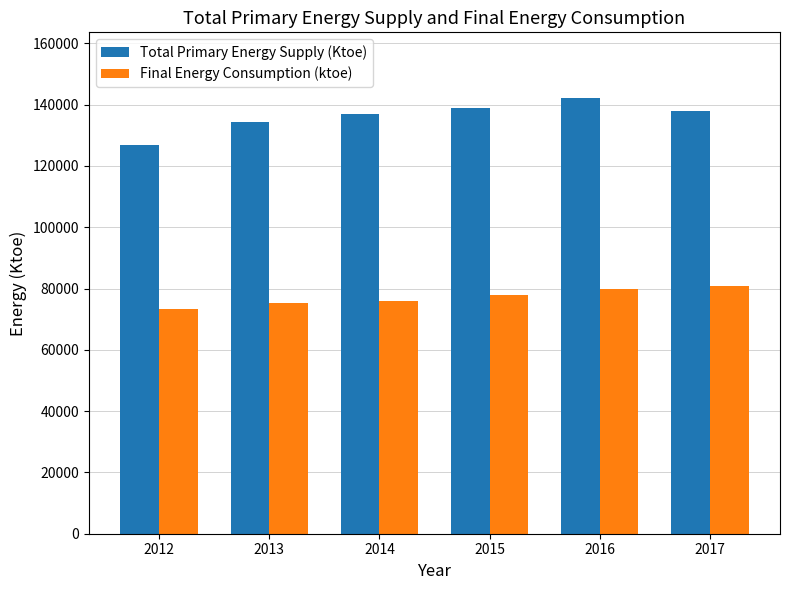

Is it true that Total Primary Energy Supply (Ktoe) equals 137008 at 2014?

True